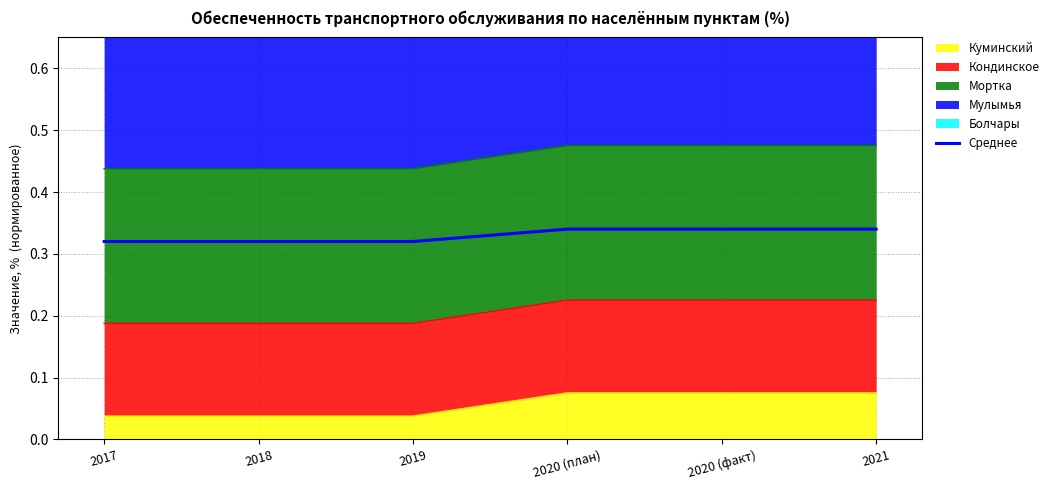

Reading right to left, extract all data points from this chart.

0.3	0.3	0.3	0.3	0.3	0.3